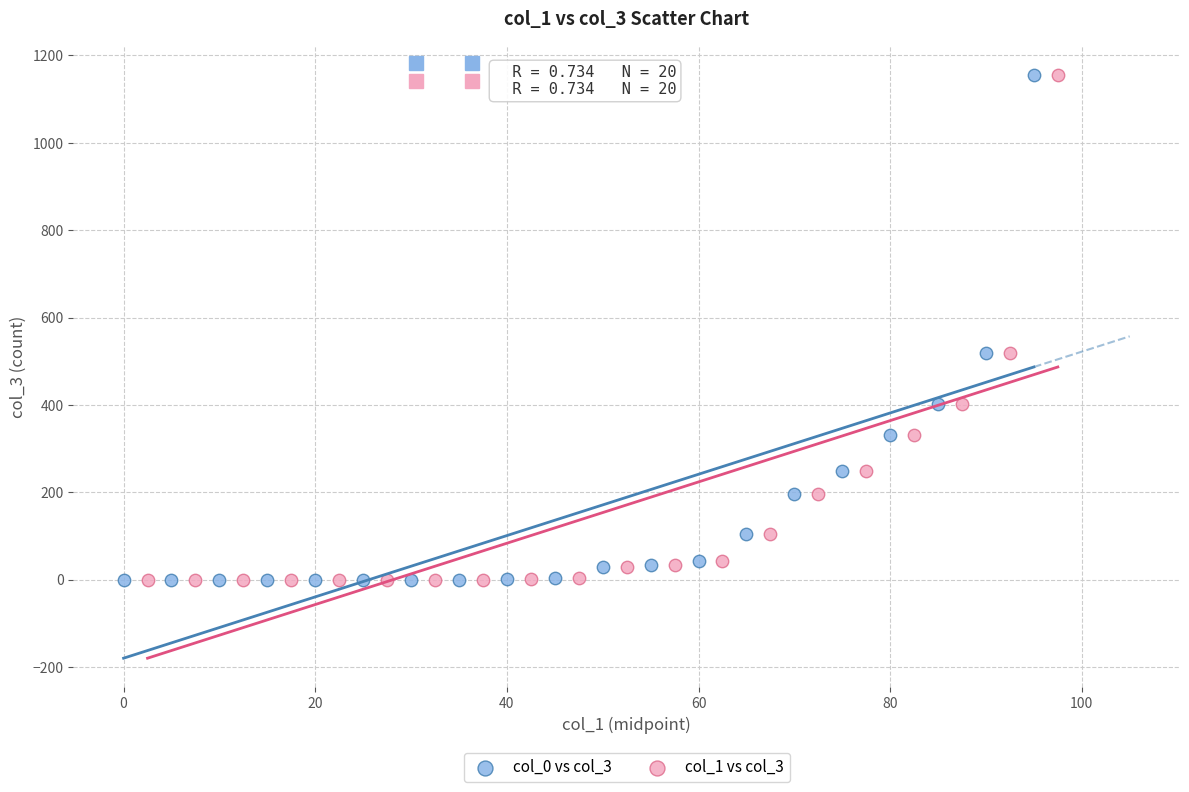

What are all the series names shown in the legend?

col_0 vs col_3, col_1 vs col_3